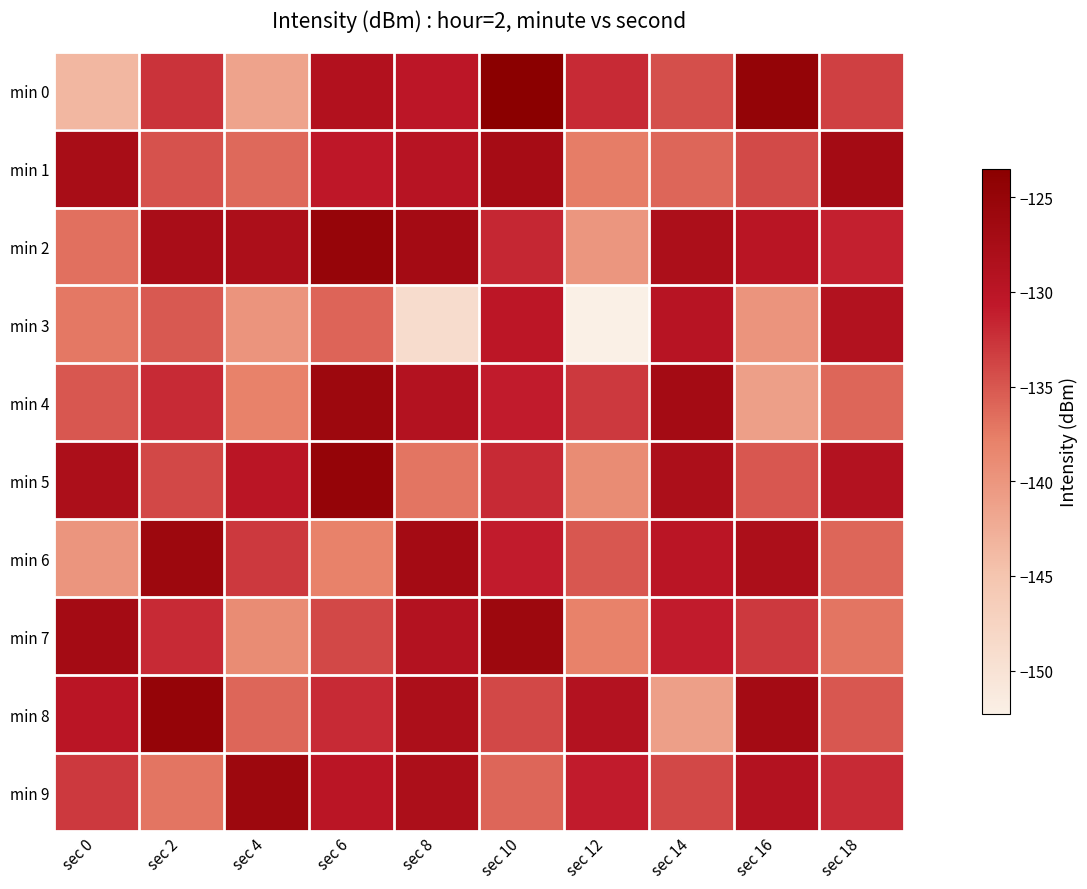

Which label corresponds to the largest value in the chart?

sec 10